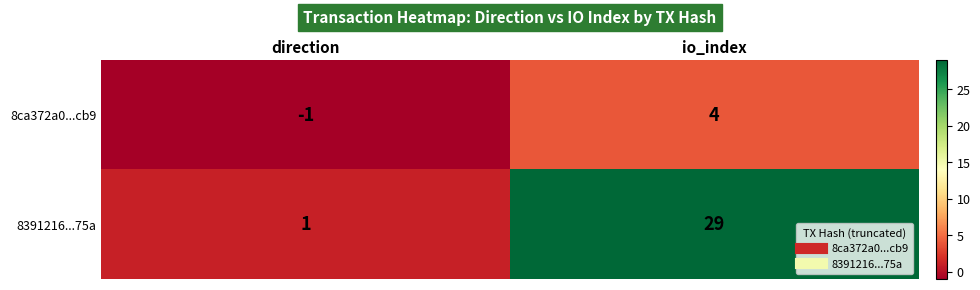

Count the number of categories in the chart.

2